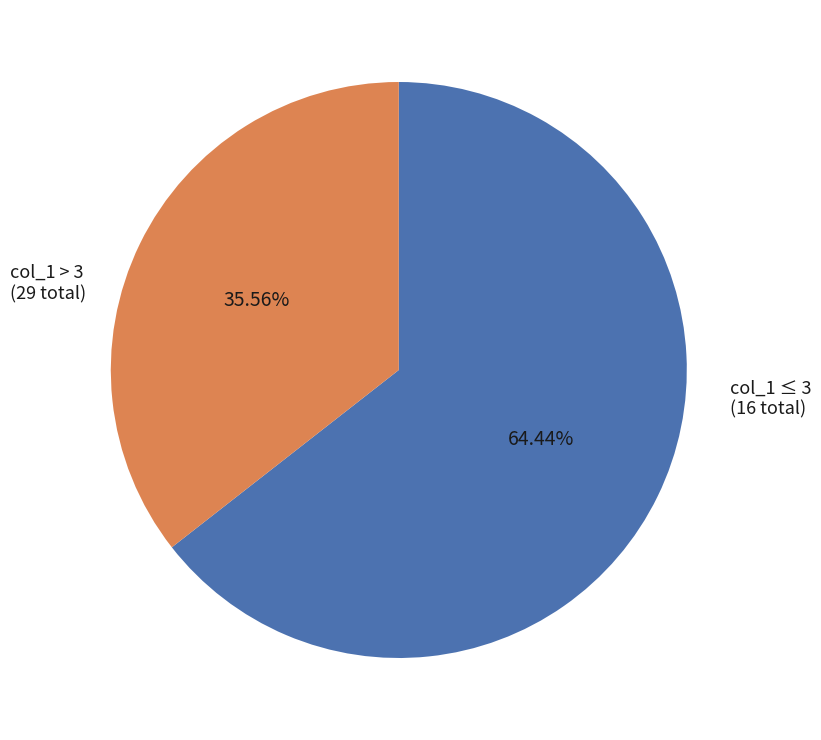

How many slices are in this pie chart?

2